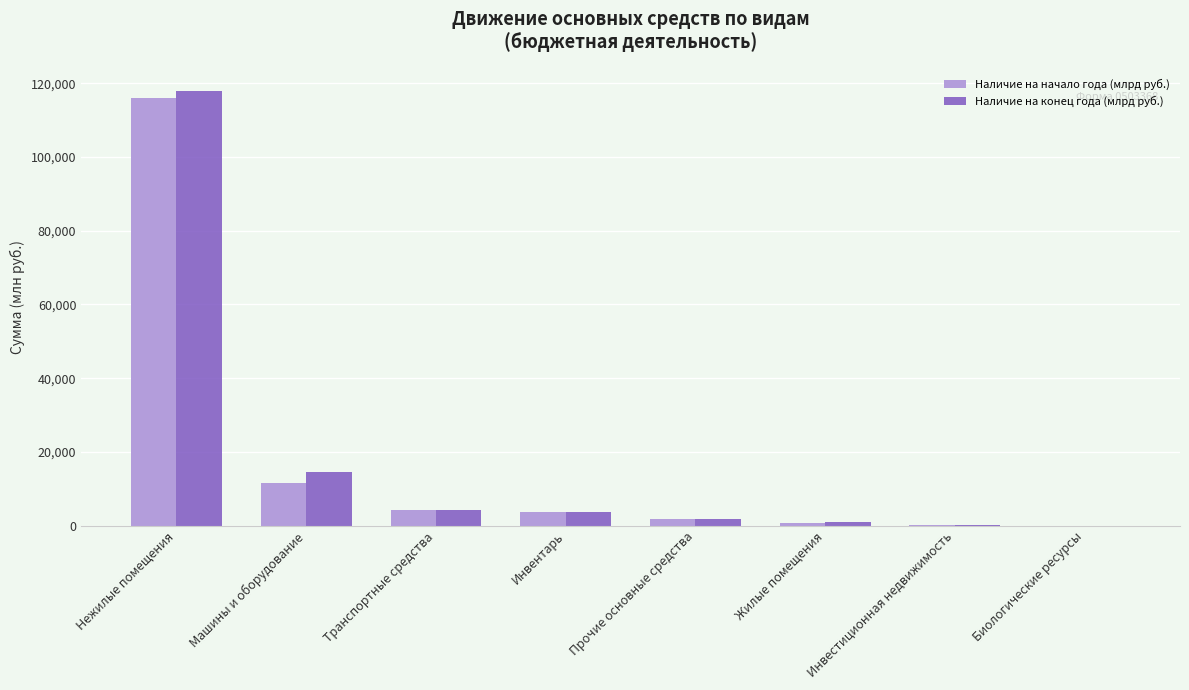

The value of Наличие на начало года (млрд руб.) at Машины и оборудование is 11662.8. True or false?

True